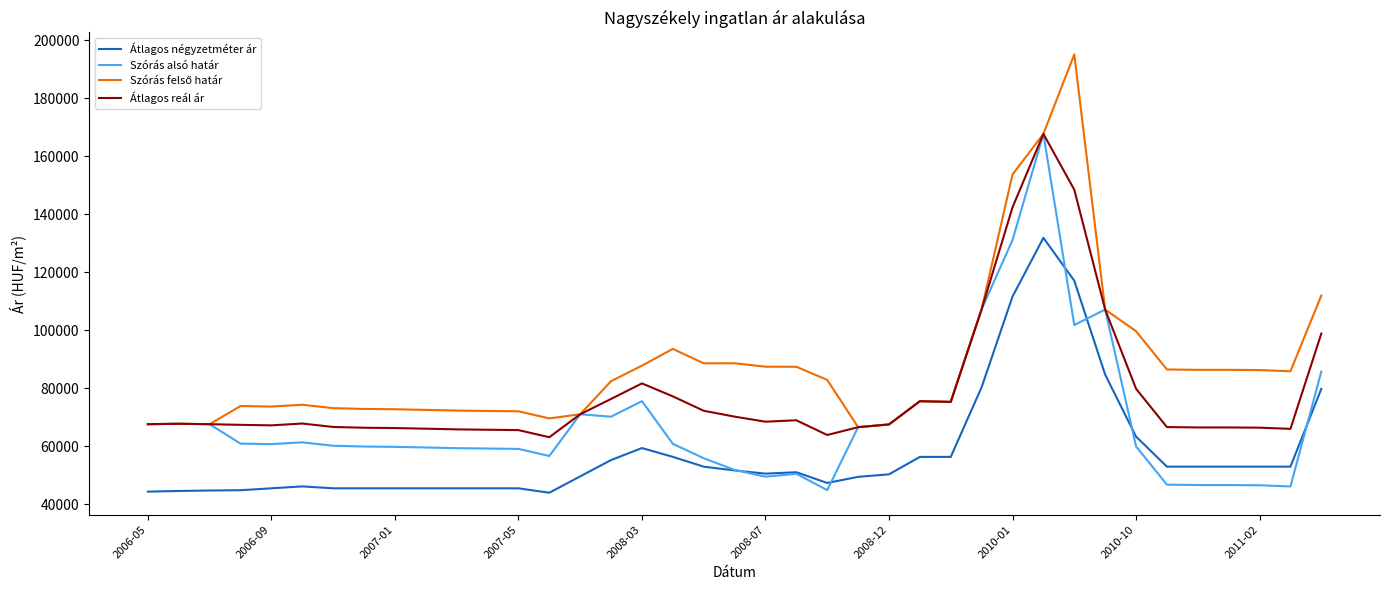

What is the maximum value shown in the chart?

195057